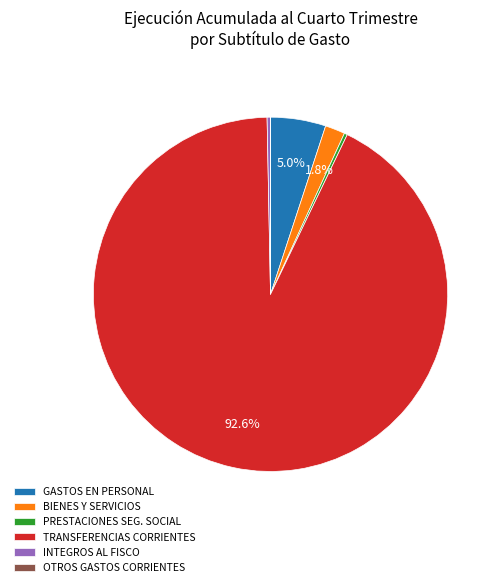

Which category has the biggest portion of the pie?

TRANSFERENCIAS CORRIENTES